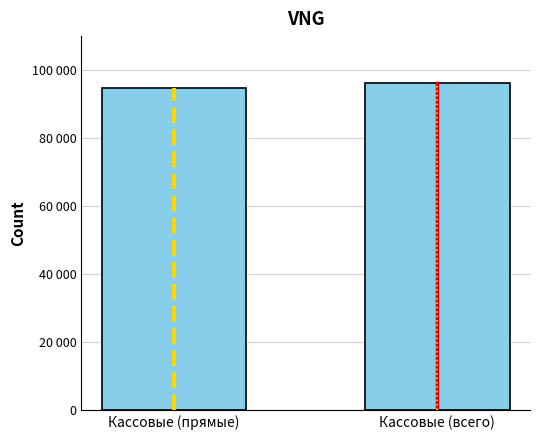

Are the bars grouped side by side (vs. stacked)?

No